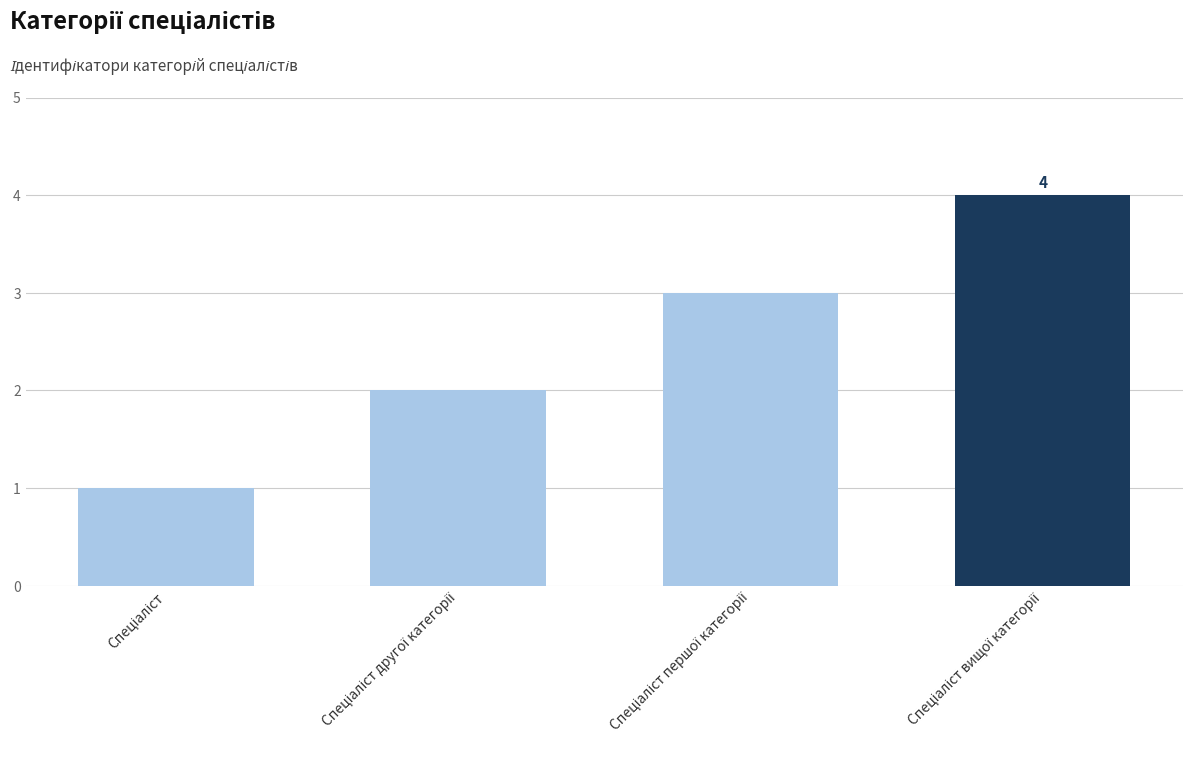

What is the greatest value displayed?

4